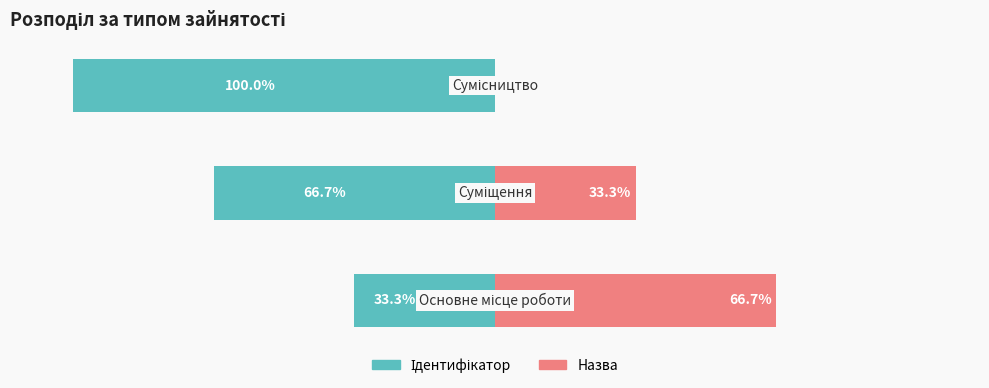

What is the difference between the second highest and minimum values in the Ідентифікатор series?

33.3